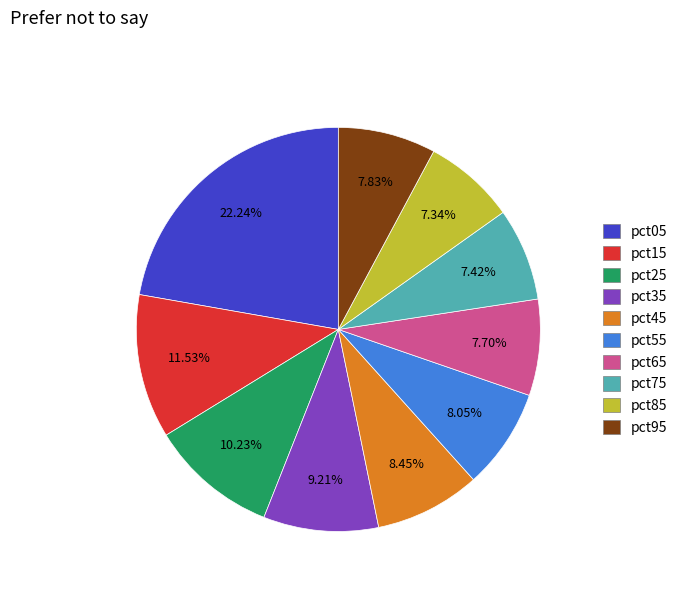

What portion of the pie excludes pct55?

92.0%